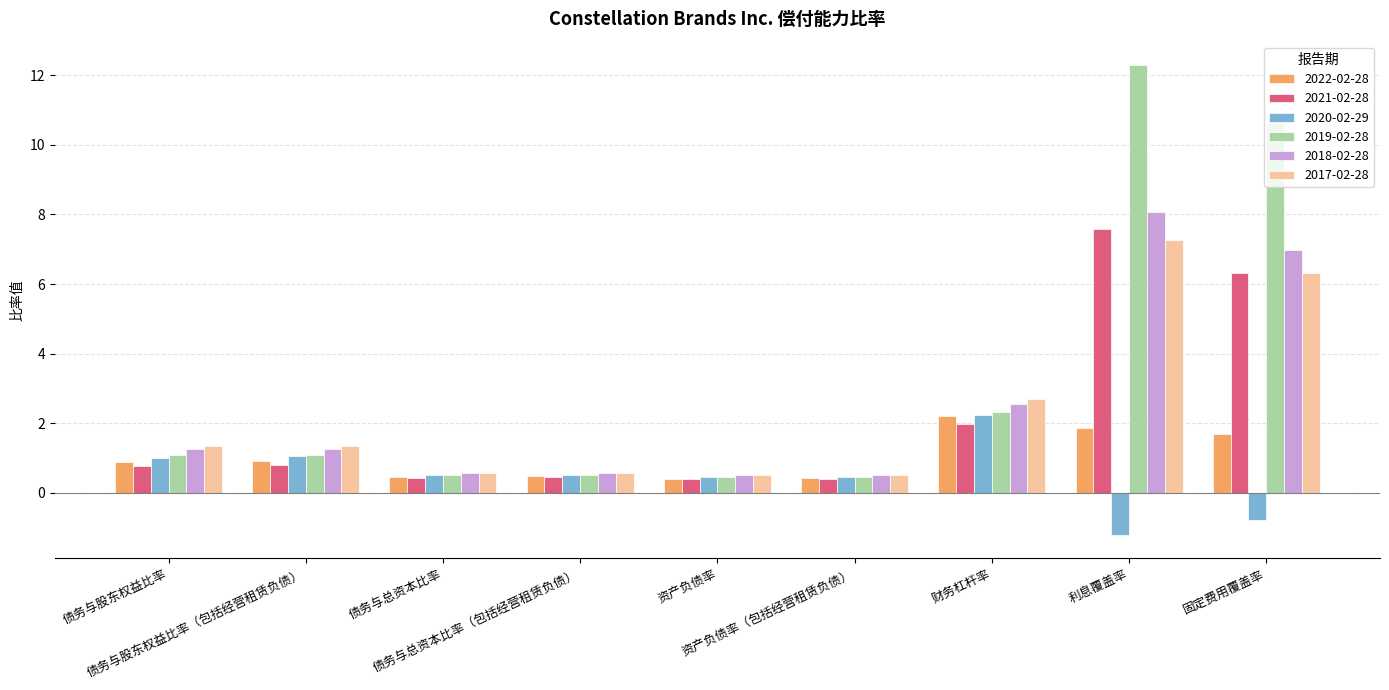

Which series has the largest total across all categories?

2019-02-28